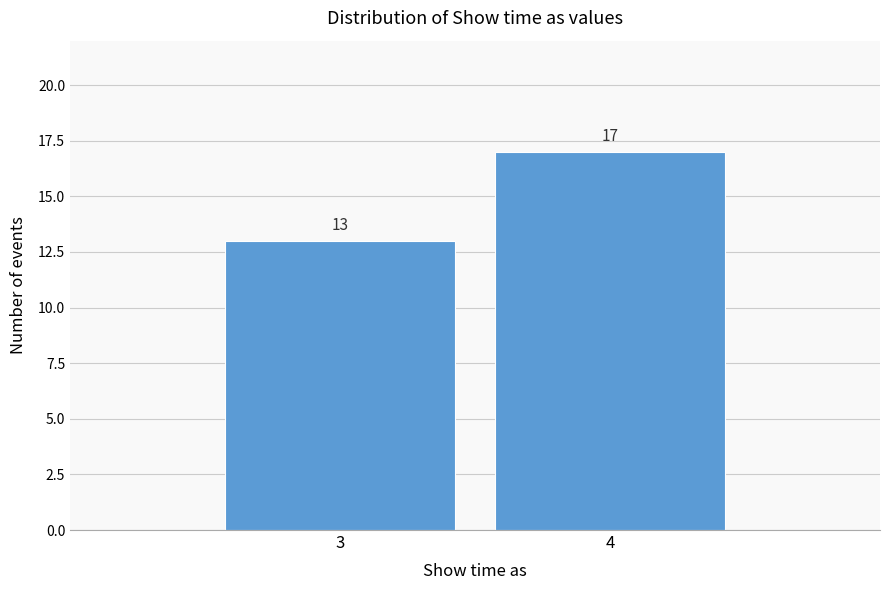

Reading right to left, list all the values displayed in this chart.

4=17	3=13